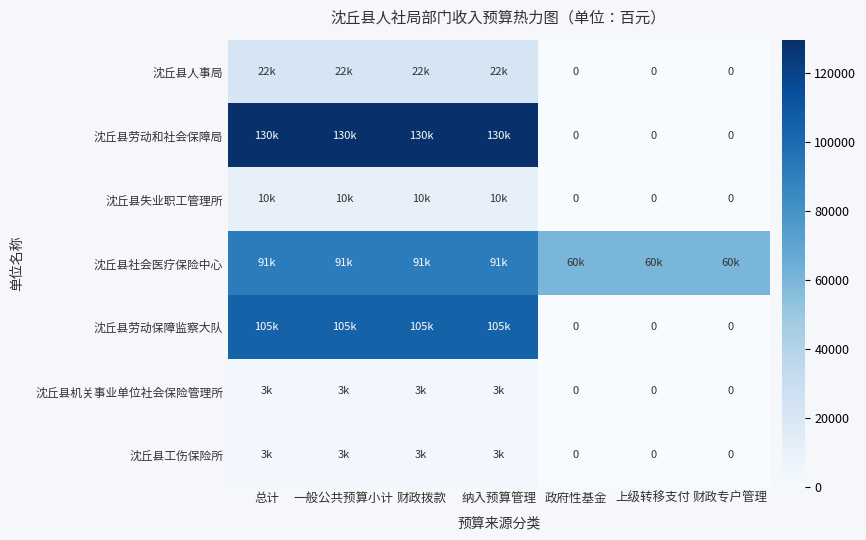

True or false: 沈丘县机关事业单位社会保险管理所 has a value of 0.0 at 财政专户管理.

True